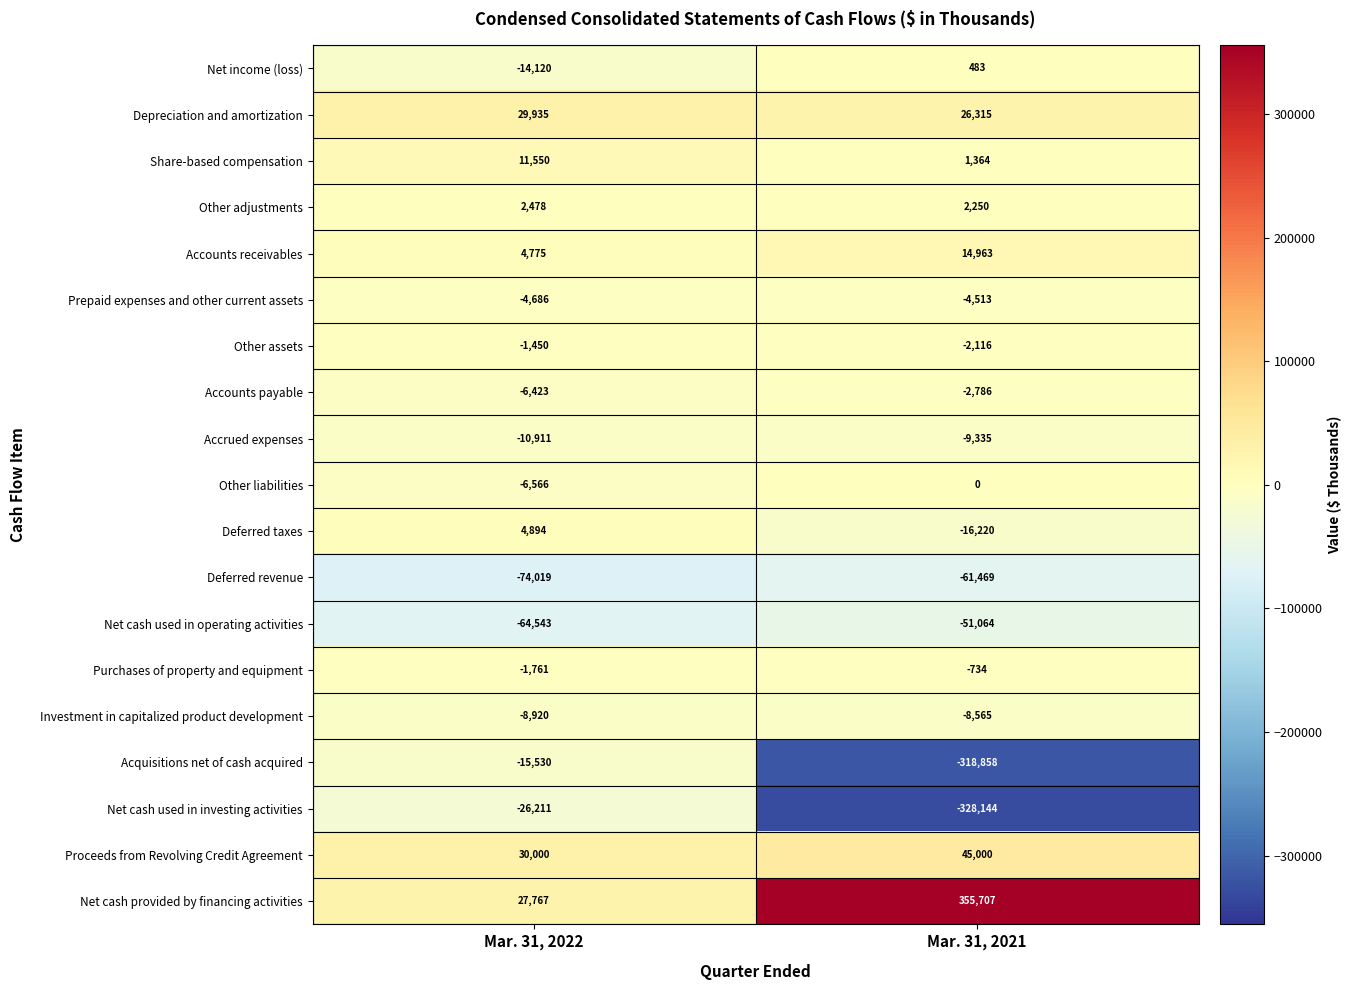

List the series in order of their peak value, lowest first.

Deferred revenue, Net cash used in operating activities, Net cash used in investing activities, Acquisitions net of cash acquired, Accrued expenses, Investment in capitalized product development, Prepaid expenses and other current assets, Accounts payable, Other assets, Purchases of property and equipment, Other liabilities, Net income (loss), Other adjustments, Deferred taxes, Share-based compensation, Accounts receivables, Depreciation and amortization, Proceeds from Revolving Credit Agreement, Net cash provided by financing activities